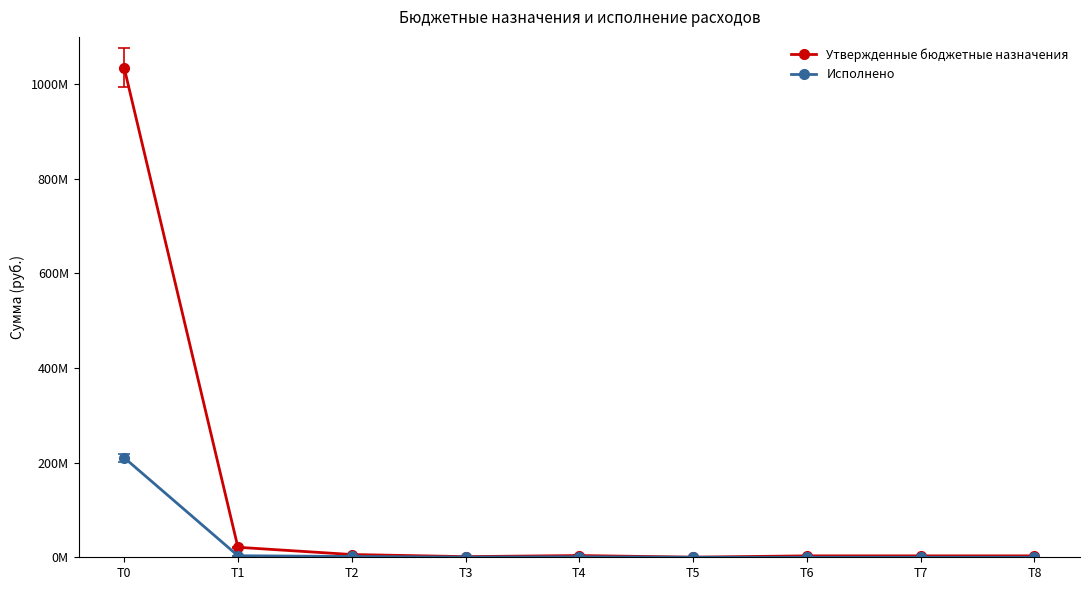

What are all the series names shown in the legend?

Утвержденные бюджетные назначения, Исполнено